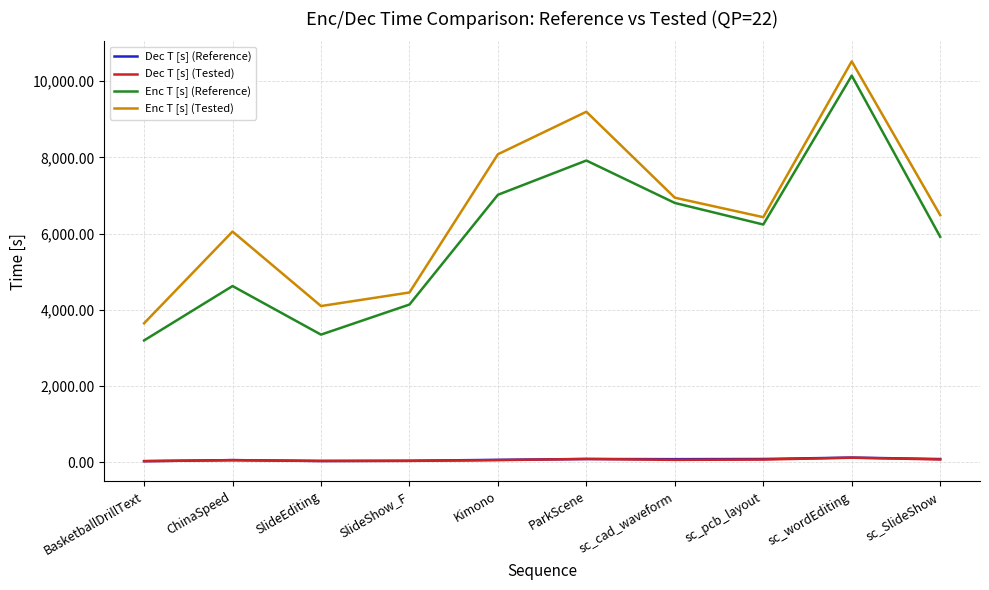

At which category is the sum across all series the highest?

sc_wordEditing